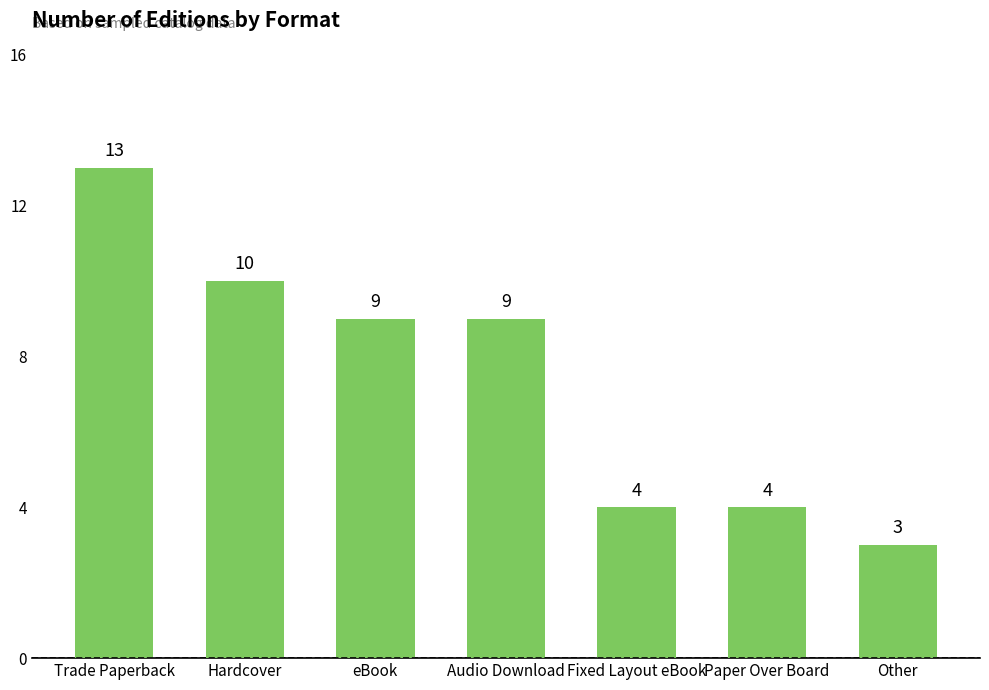

What is the minimum value shown in the chart?

3